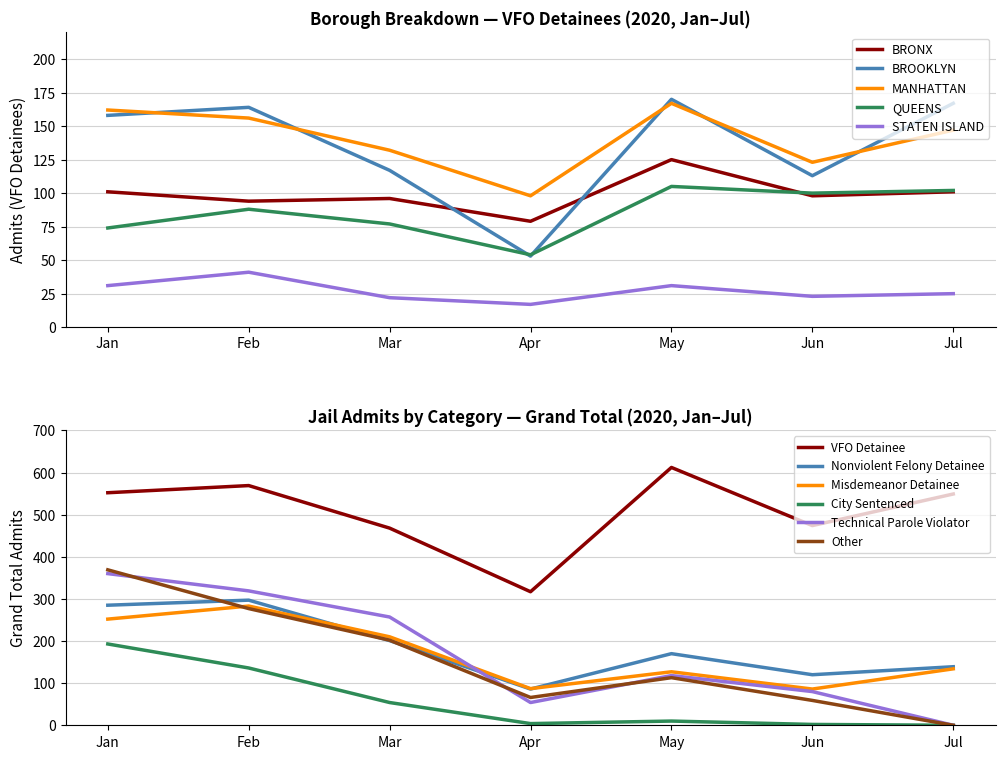

Is the value of BROOKLYN at Apr greater than the value of BRONX at Jul?

No